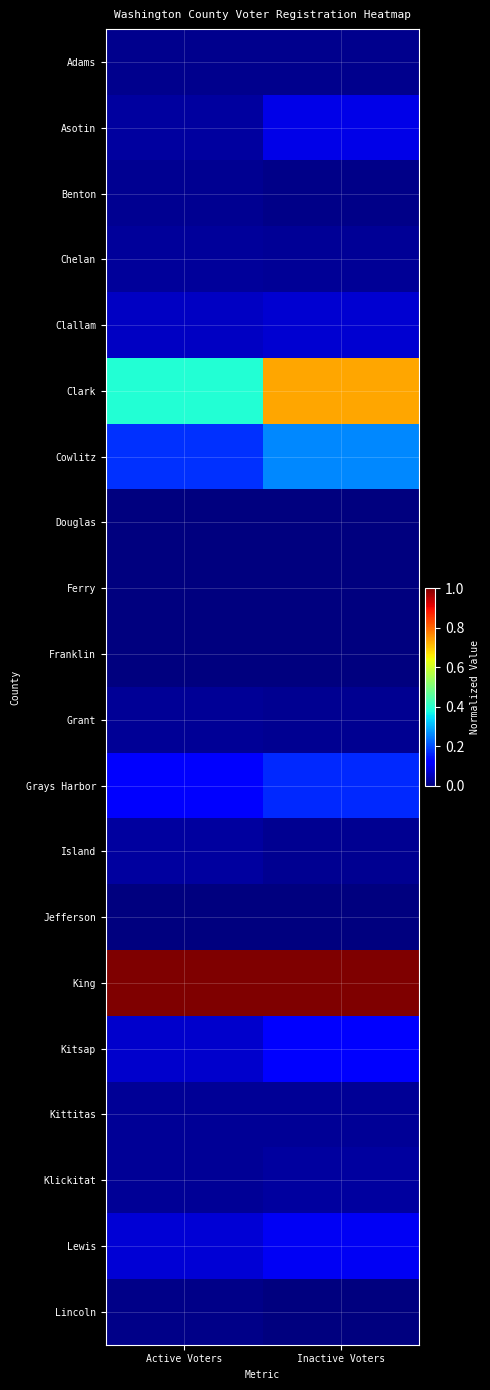

Which category has the highest value across all series?

Active Voters